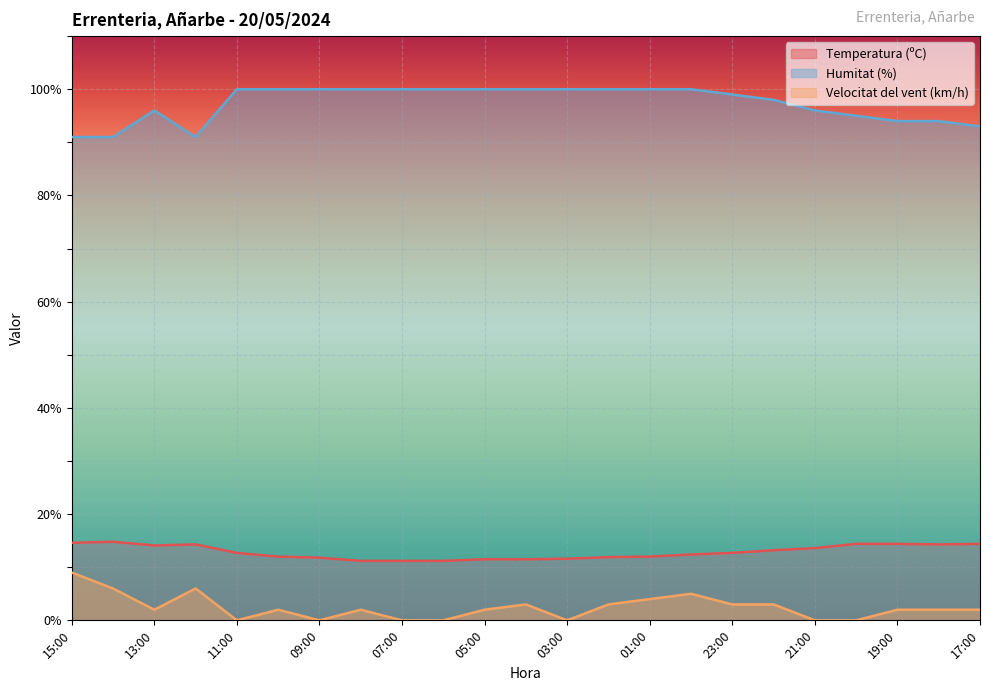

Rank the series at 15:00 from highest to lowest value.

Humitat (%), Temperatura (ºC), Velocitat del vent (km/h)